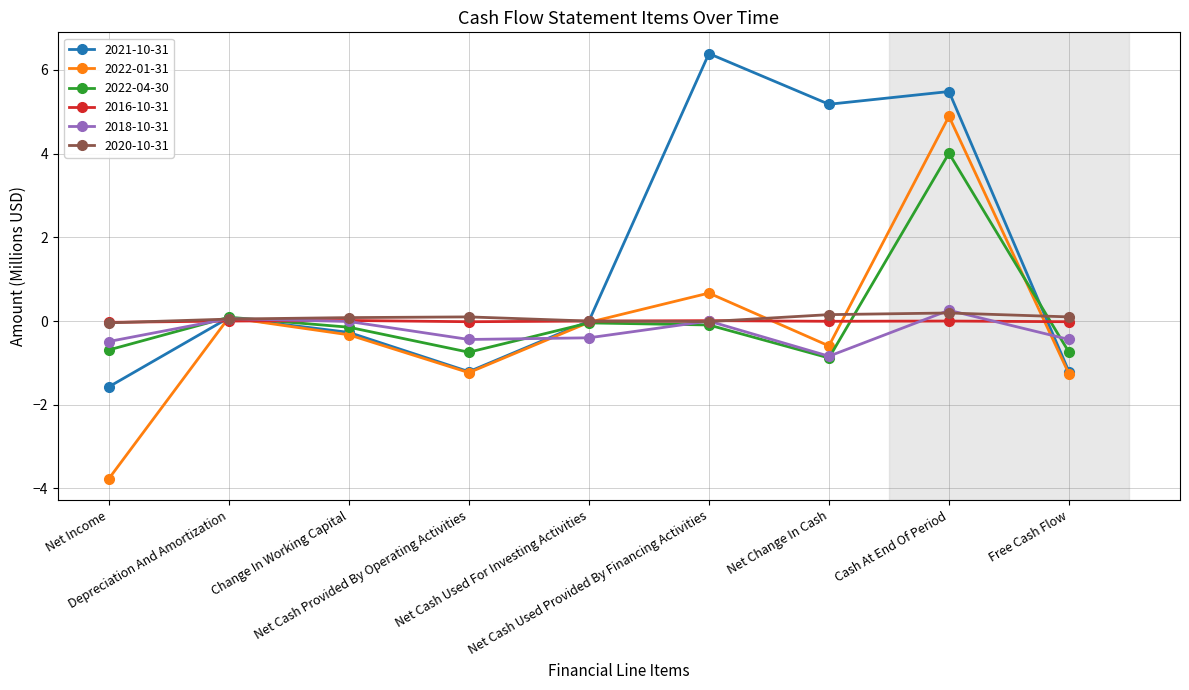

At how many categories does at least one series exceed 1?

3